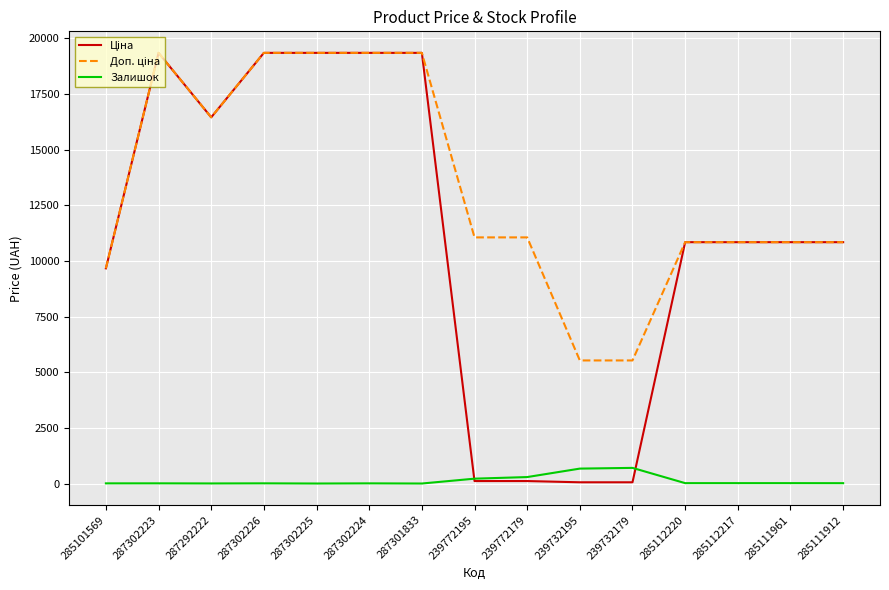

What is the total value across all series at 239732179?

6285.3